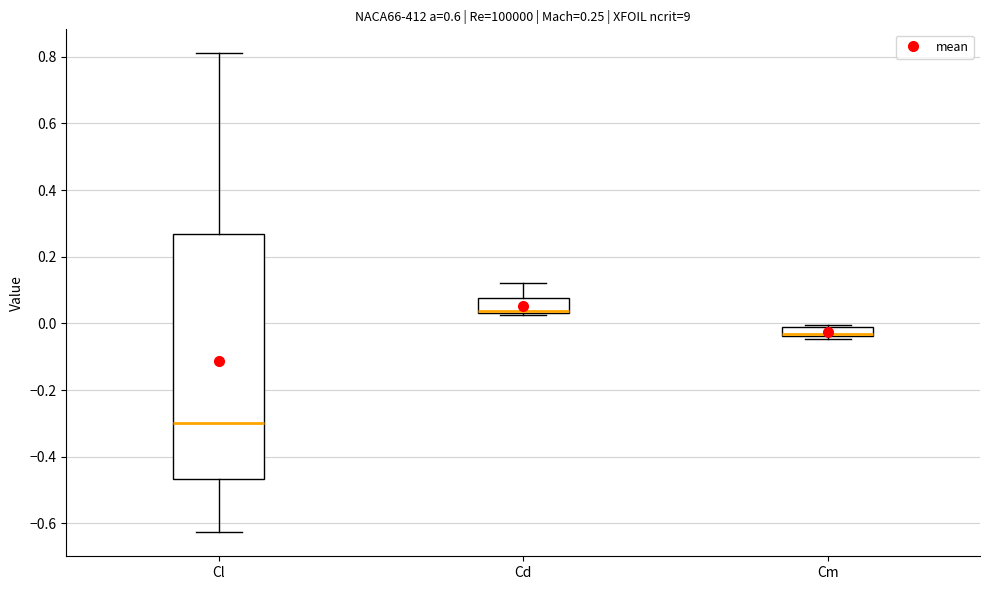

Which box is the tallest, from its lower edge to its upper edge?

Cl